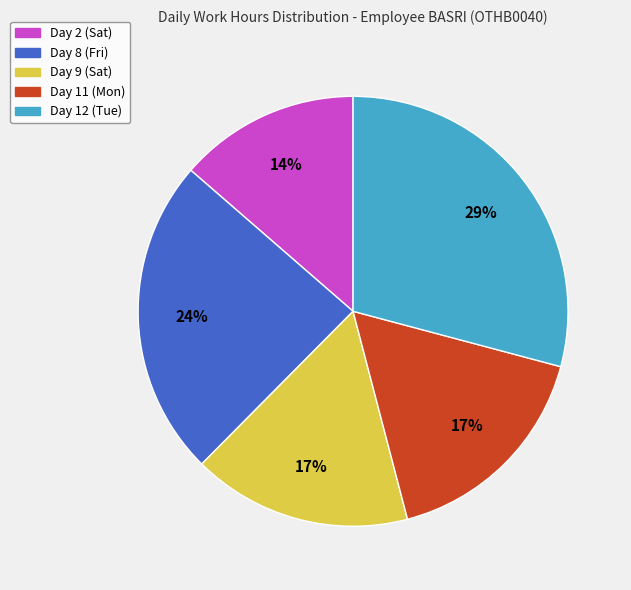

What percentage is the Day 9 (Sat) slice, to the nearest percent?

17%